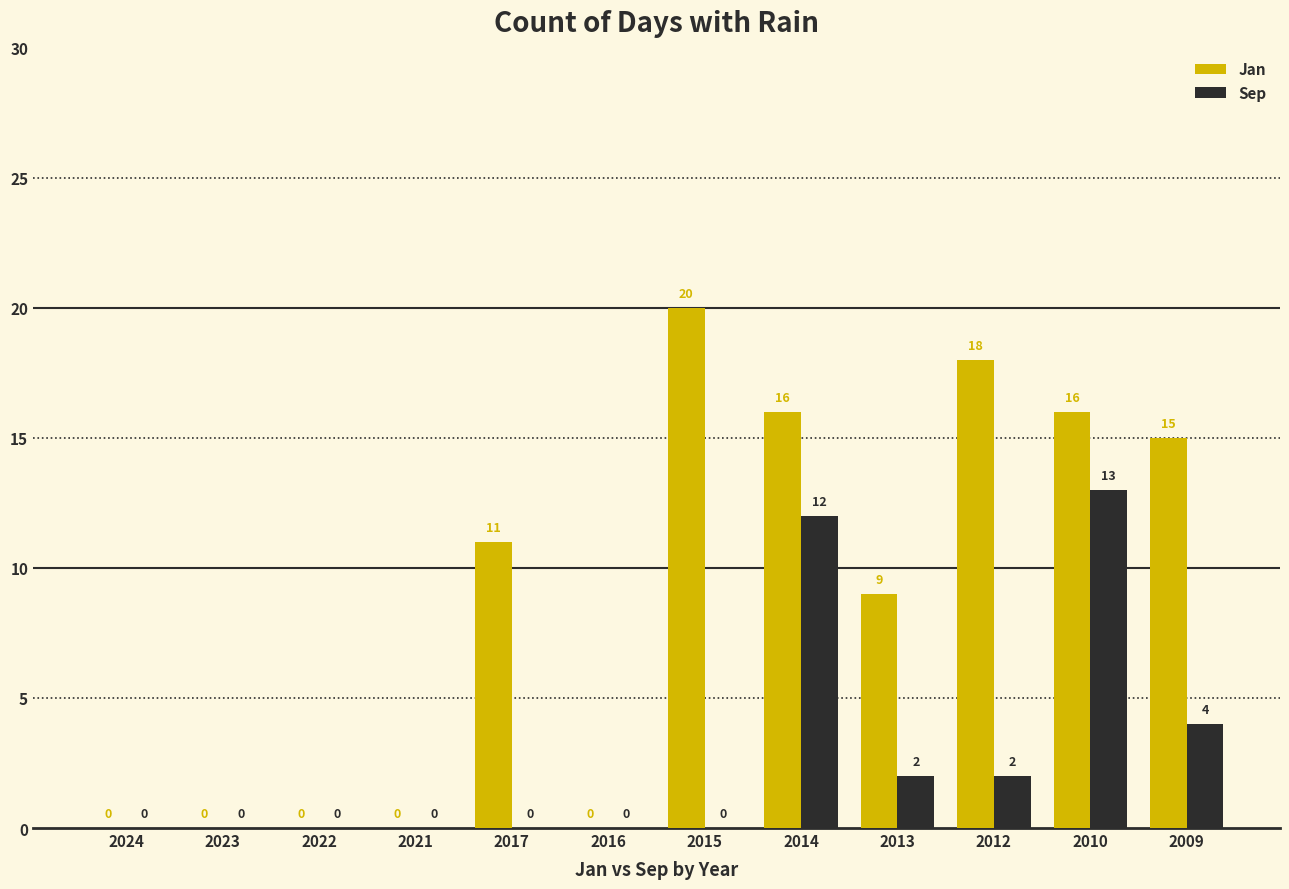

How many groups of bars are there?

12